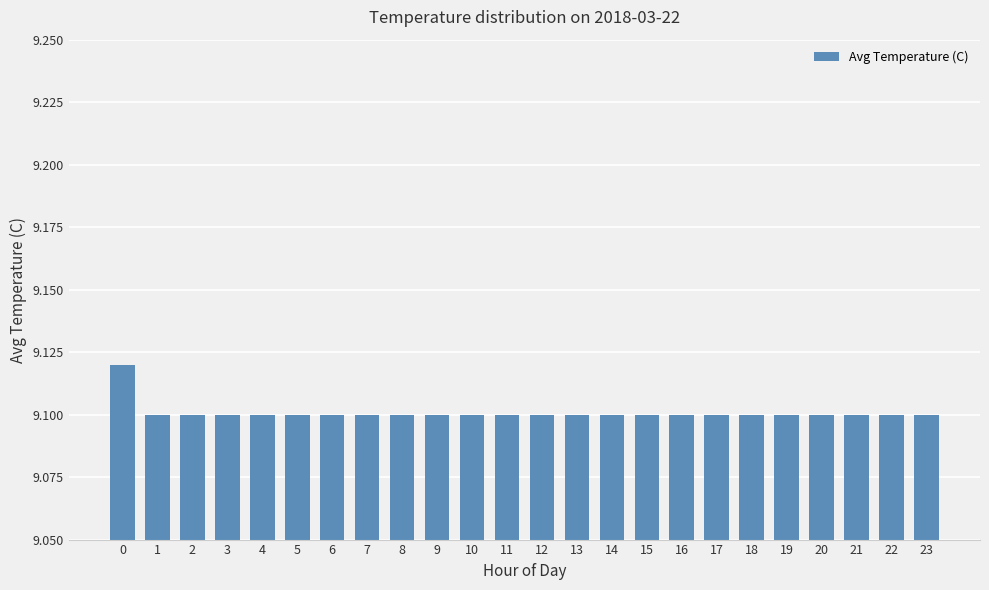

How many values are between 9 and 10?

24